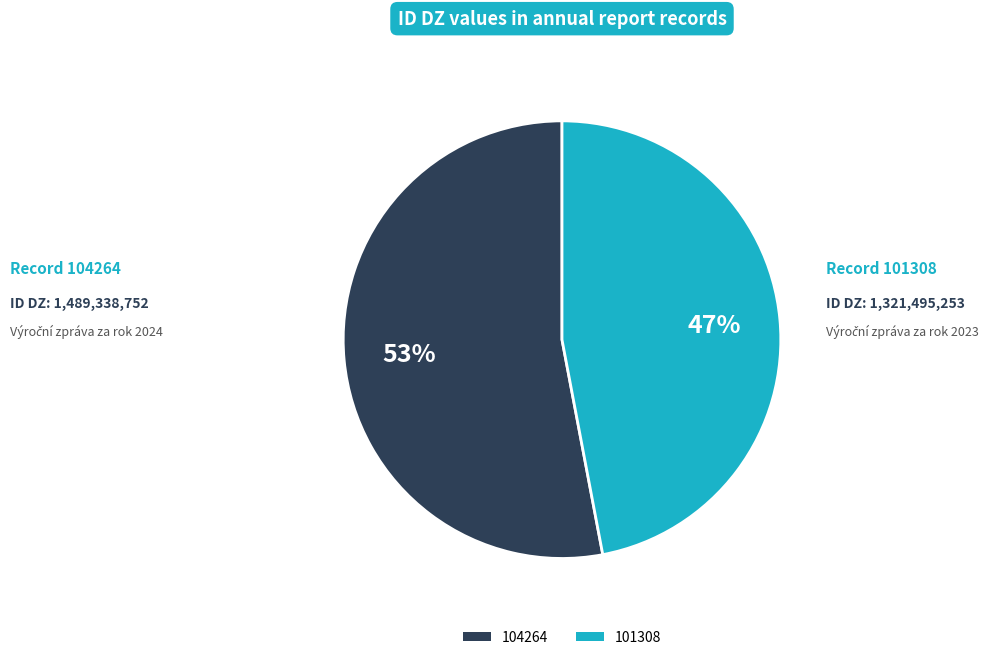

Count the number of slices in the pie.

2